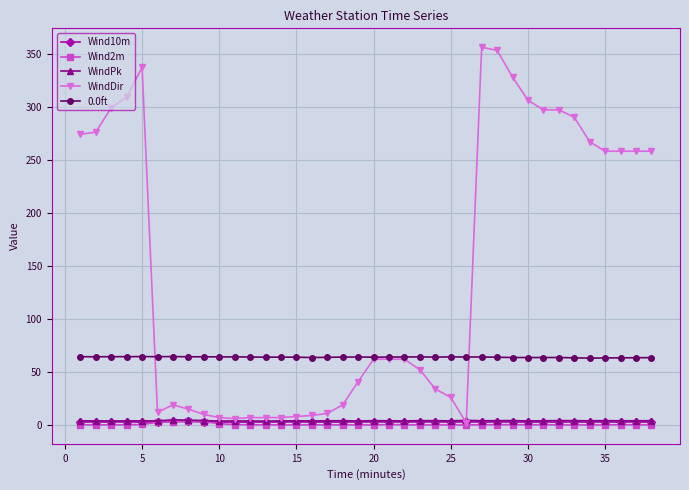

Count the number of data series in this chart.

5